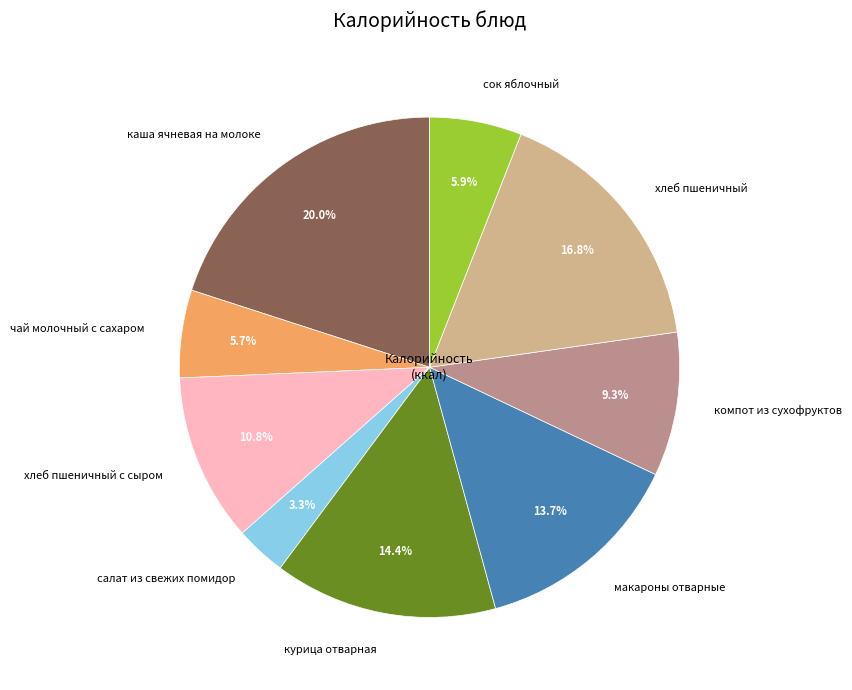

What is the ratio of the value at сок яблочный to the value at макароны отварные?

0.4